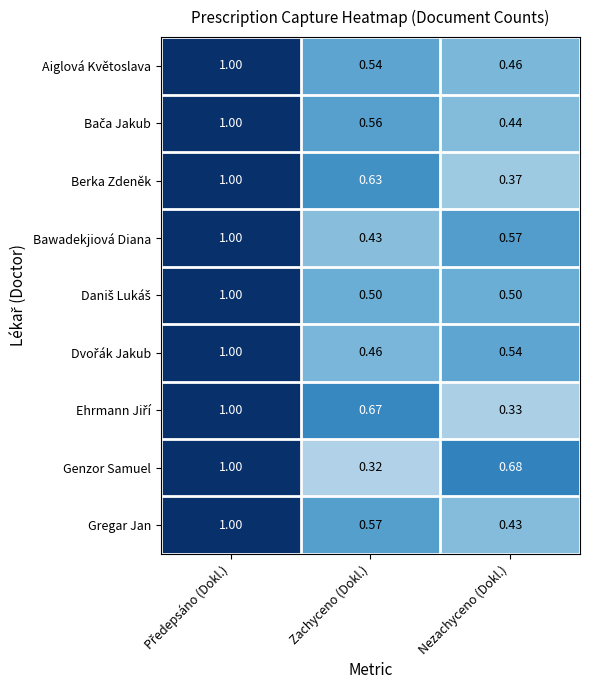

Which series has the largest range (max minus min)?

Genzor Samuel